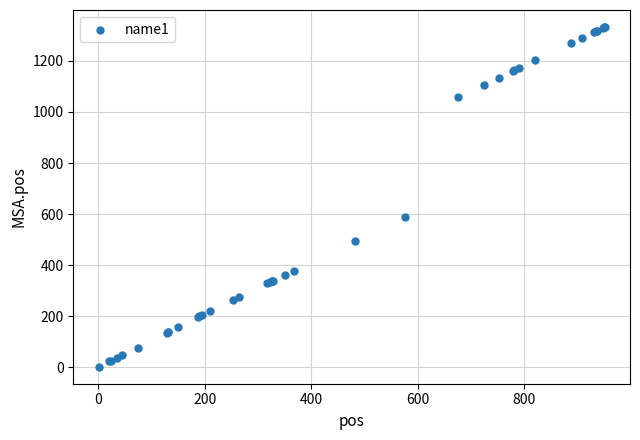

What Y value in the scatter plot is closest to 667?

587